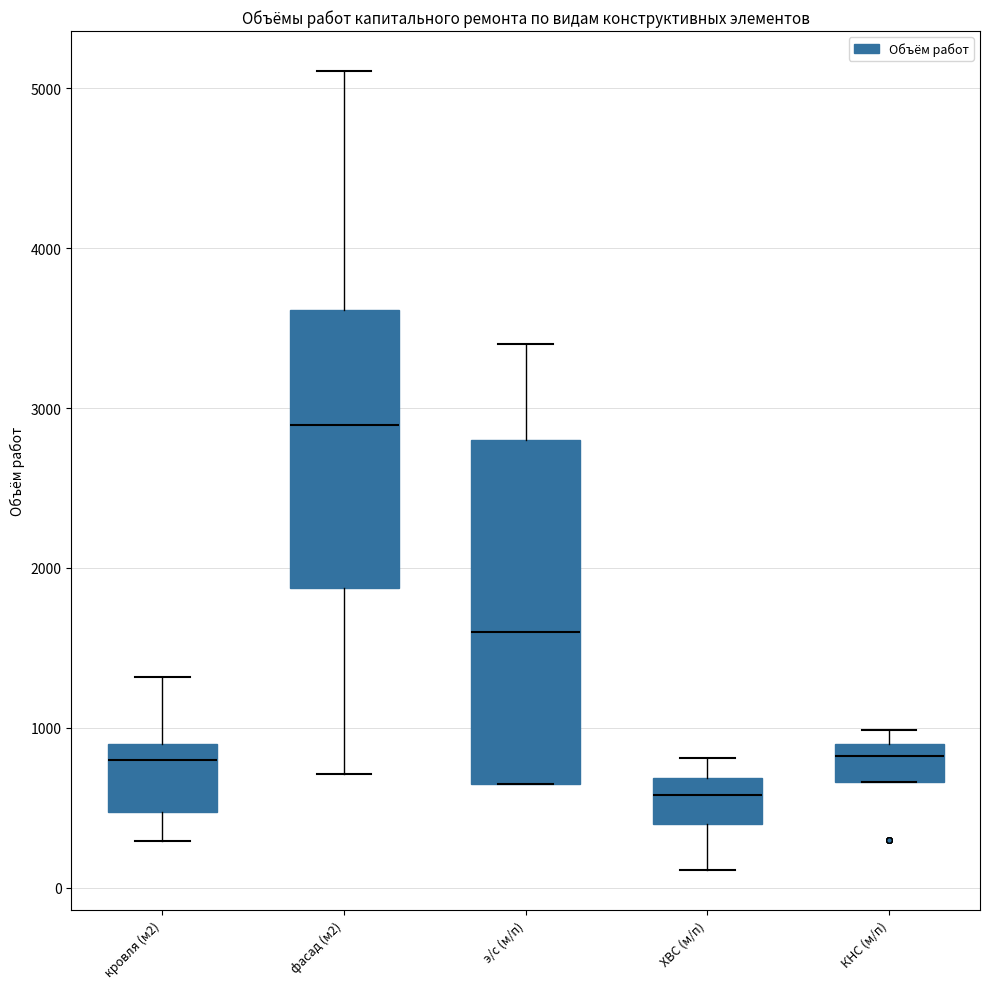

Which box is the tallest, from its lower edge to its upper edge?

э/с (м/п)